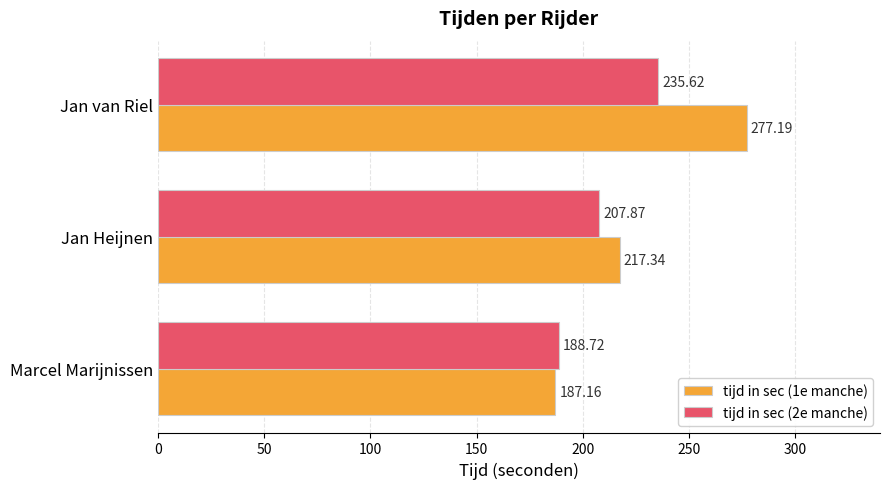

What is the sum of all tijd in sec (2e manche) values?

632.2